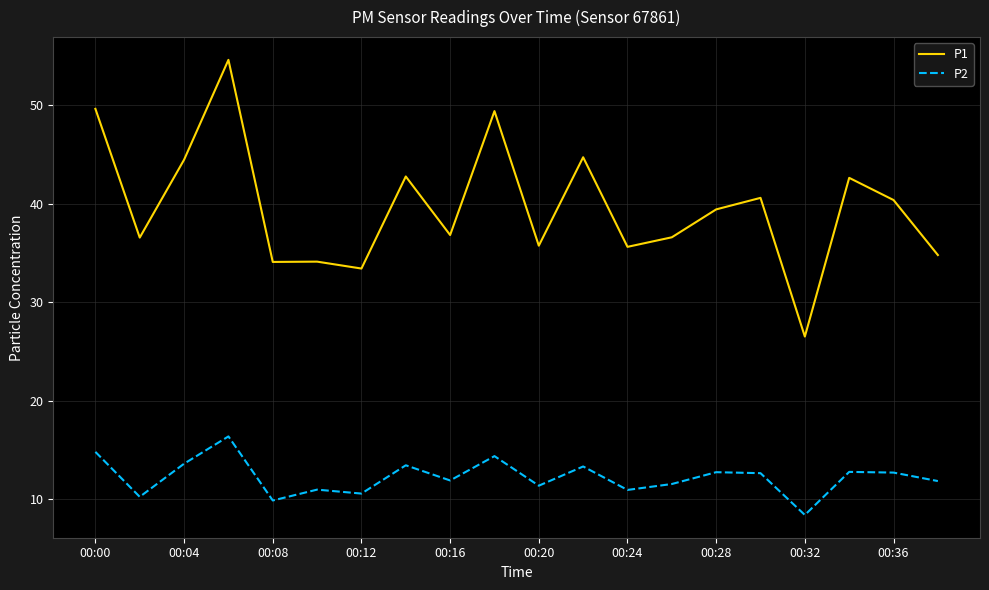

Which series has the largest total across all categories?

P1